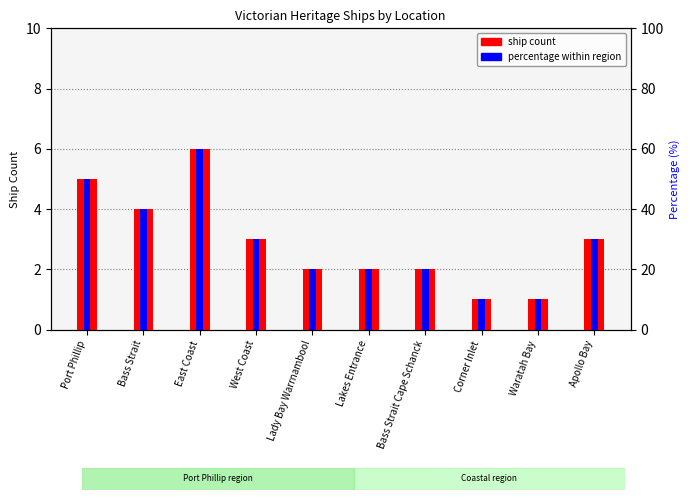

Rank the categories by percentage within region value from lowest to highest.

Corner Inlet, Waratah Bay, Lady Bay Warrnambool, Lakes Entrance, Bass Strait Cape Schanck, West Coast, Apollo Bay, Bass Strait, Port Phillip, East Coast